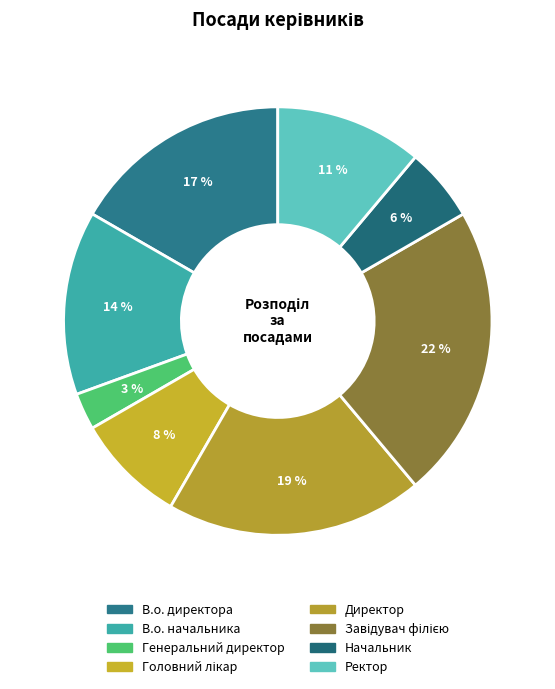

To the nearest percent, what is the difference between the largest and smallest slice percentages?

19%